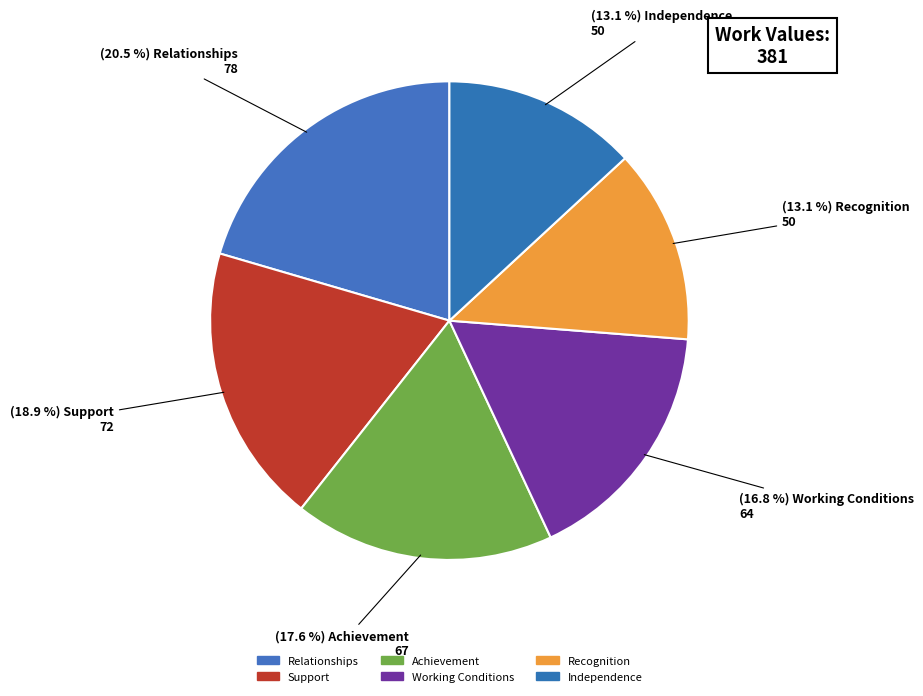

How many slices are in this pie chart?

6